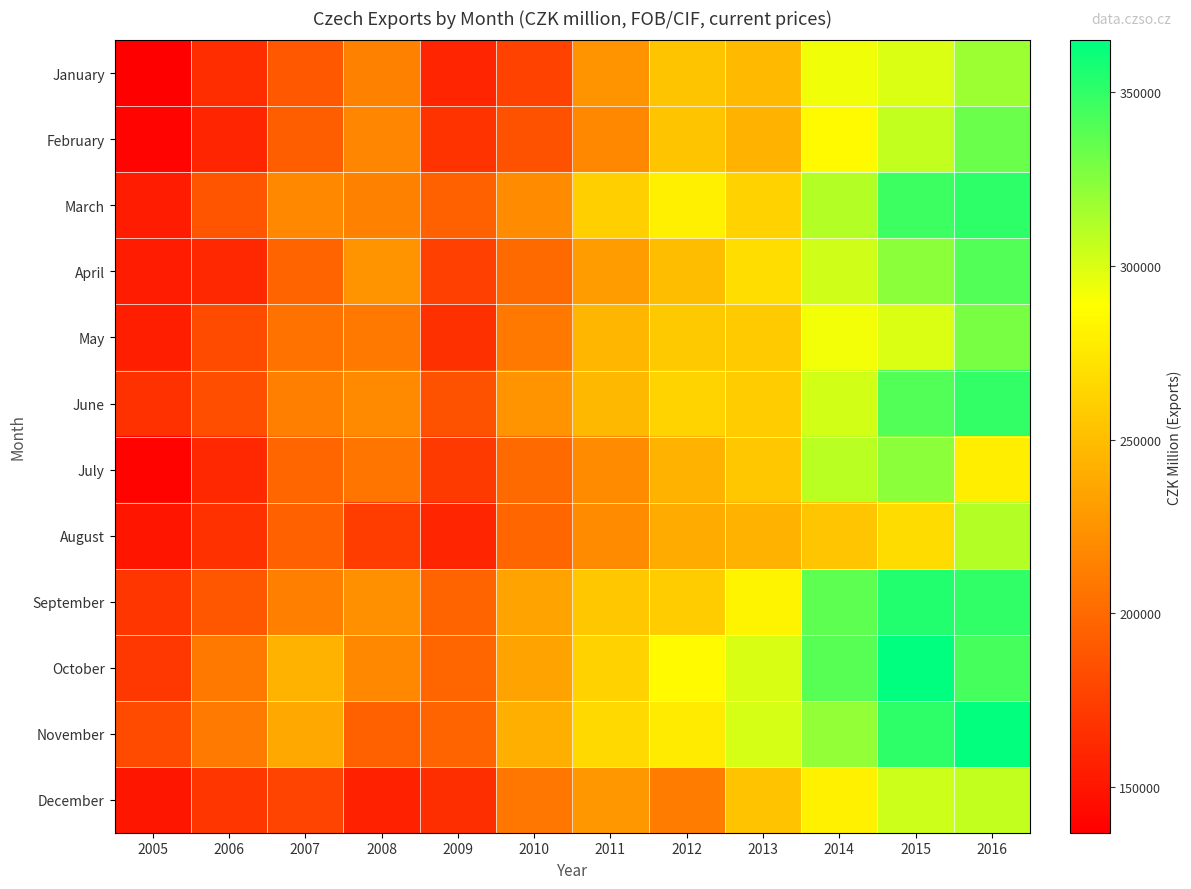

At how many categories does at least one series exceed 306202?

3